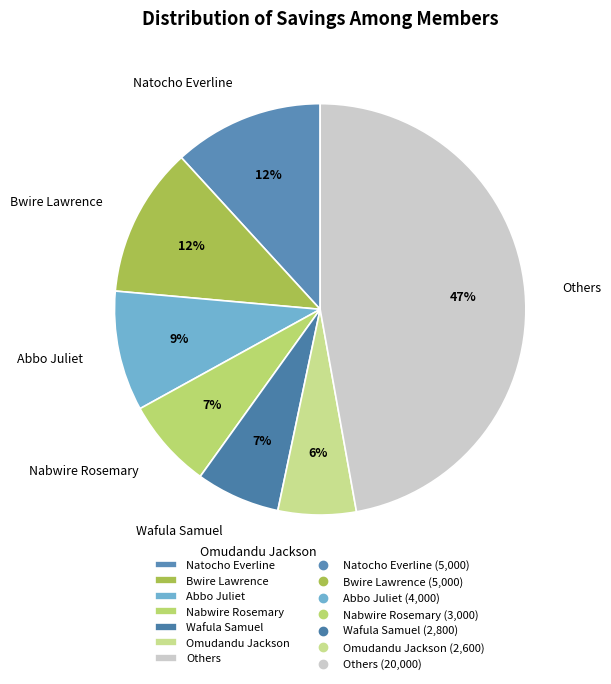

Is there any slice that represents more than half of the pie?

No